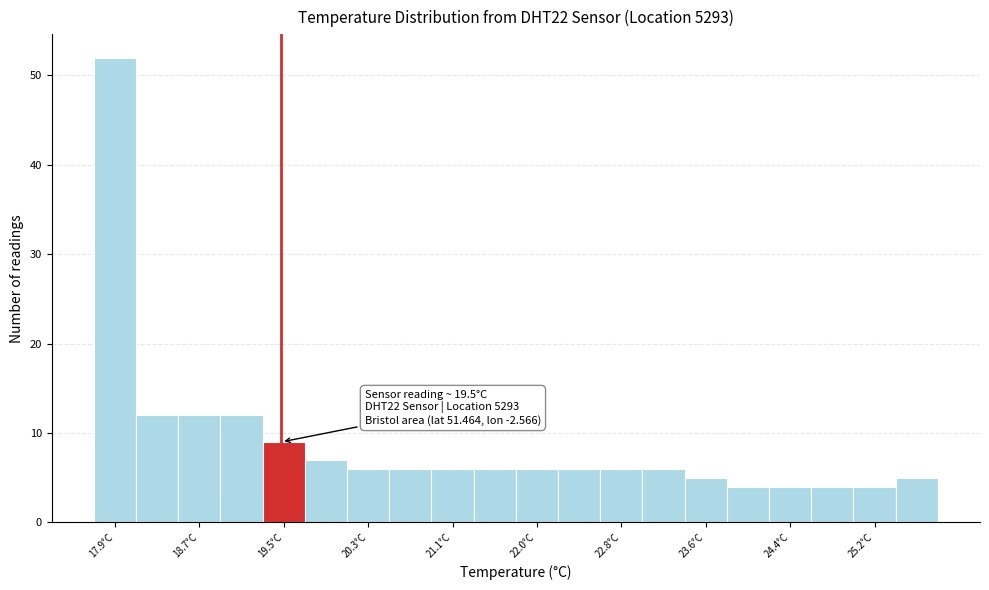

Over which range of the x-axis is the bar tallest?

17.7 to 18.1